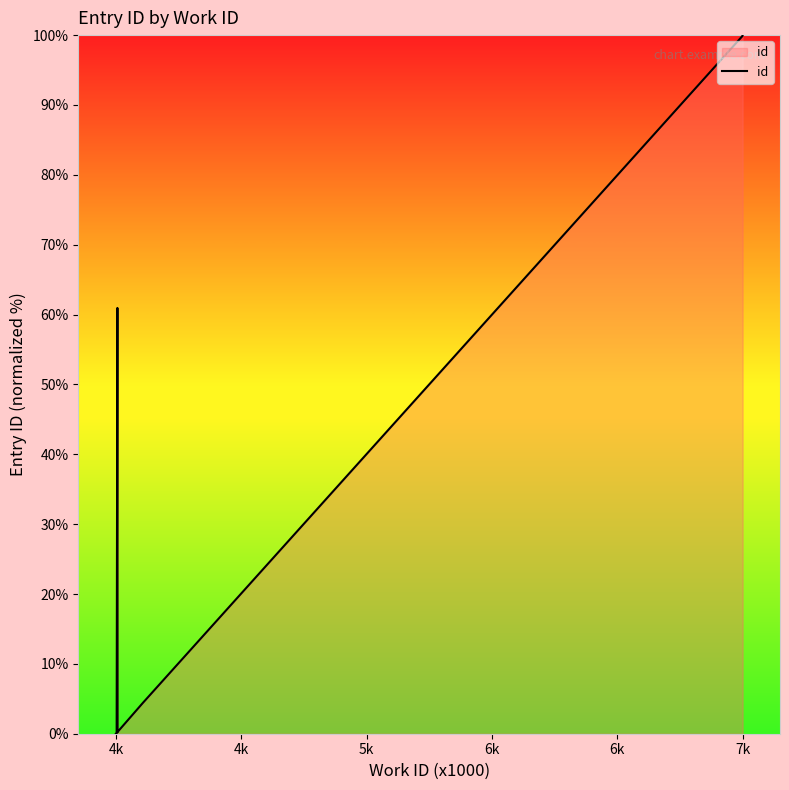

How many lines are shown in the chart?

1